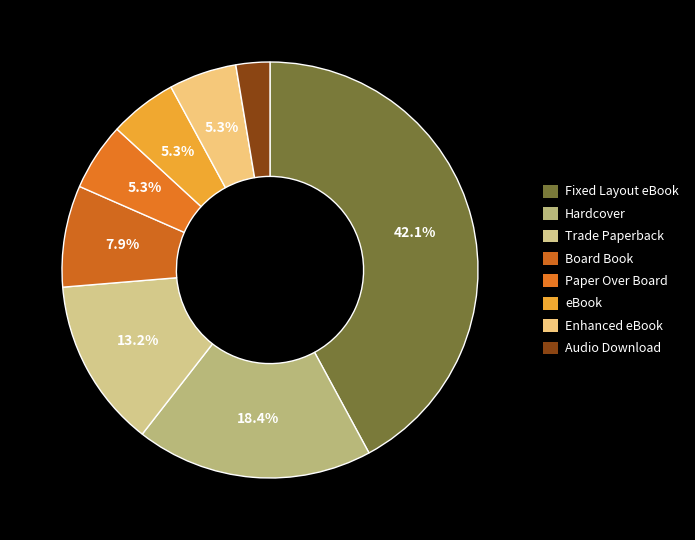

Approximately how many times larger is the value at Board Book compared to Audio Download?

3.0